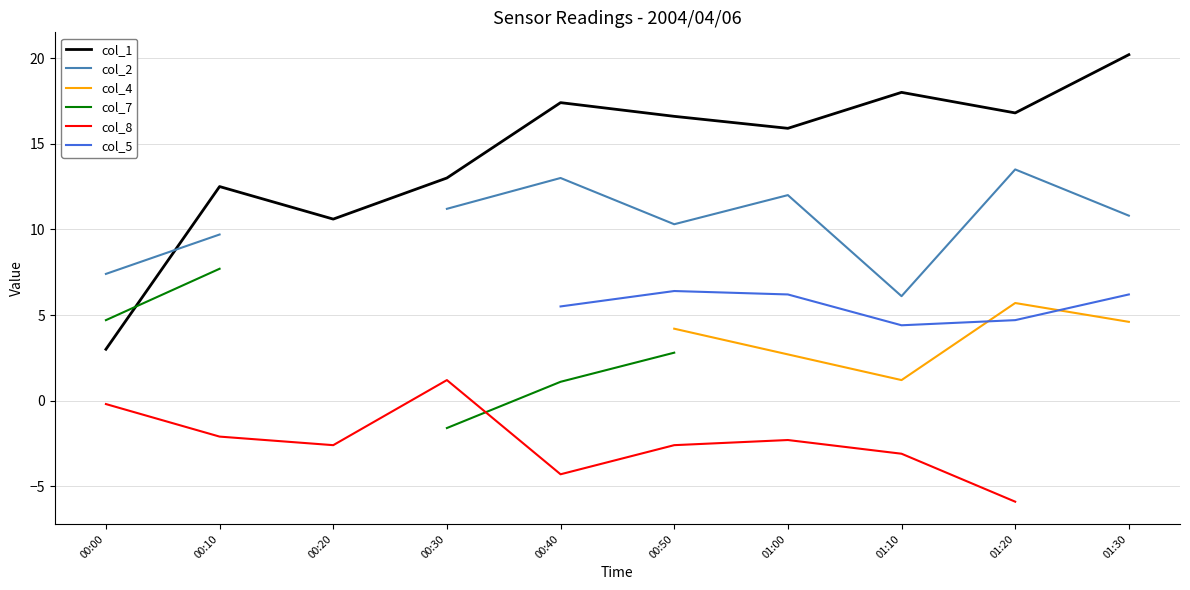

Which category has the lowest value in the col_5 series?

01:10